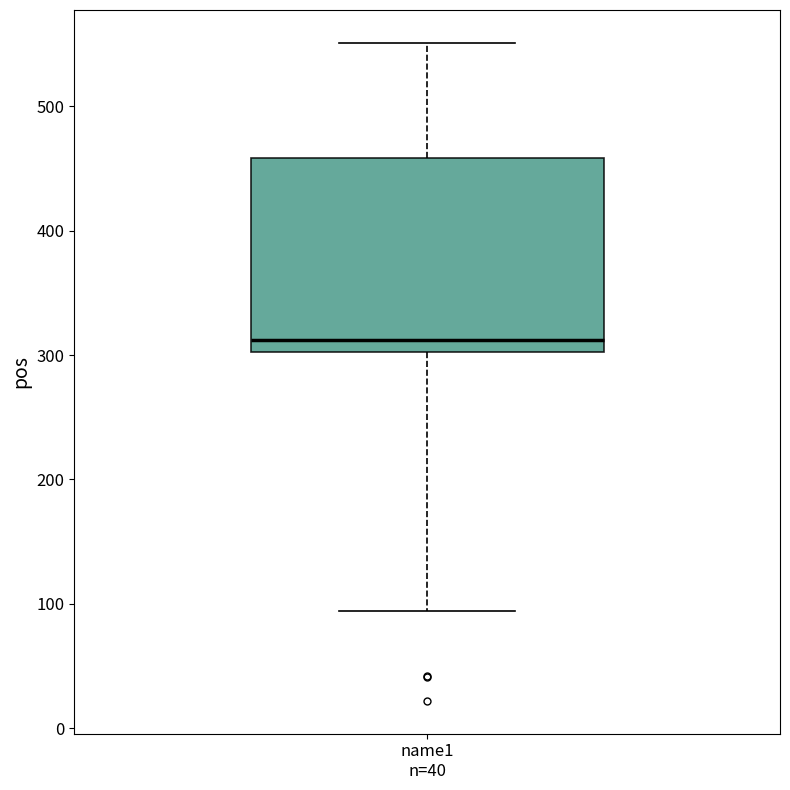

Where does the lower whisker of the box for name1 n=40 end on the y-axis? The values are not printed on the chart, so give them approximately, as read against the axis.

90